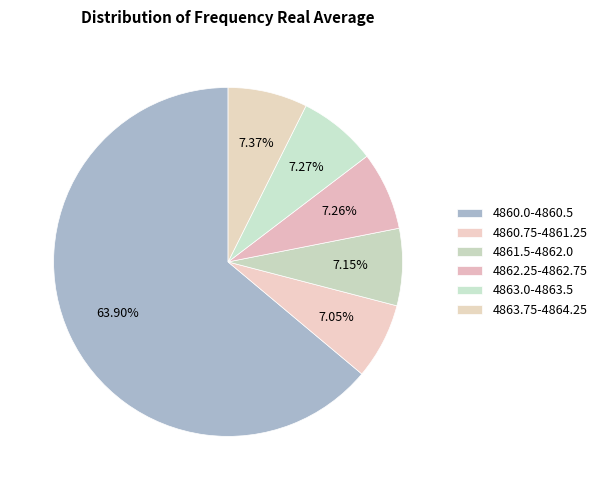

Which slice represents more than half of the pie?

4860.0